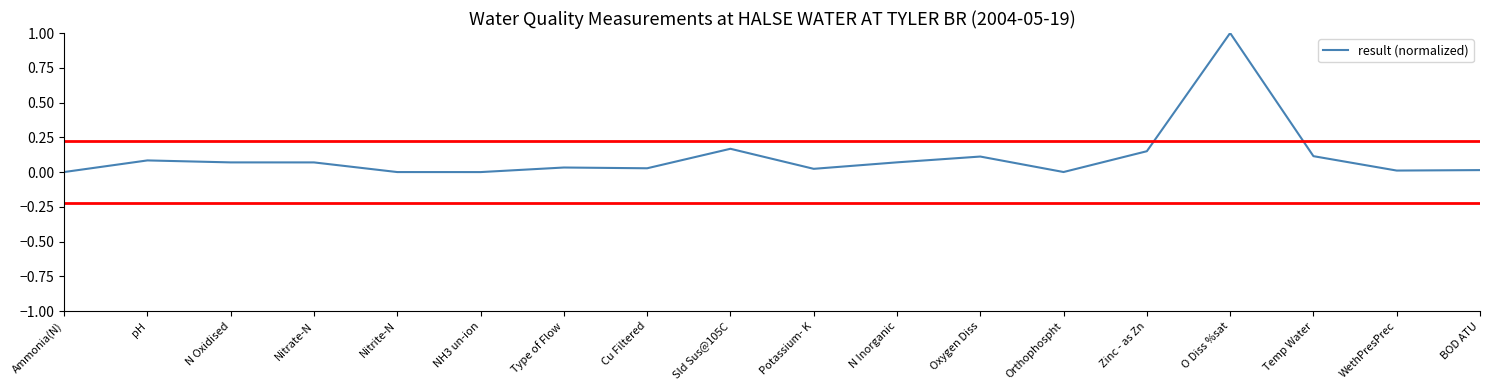

True or false: the data shows 0.1 at Temp Water.

True